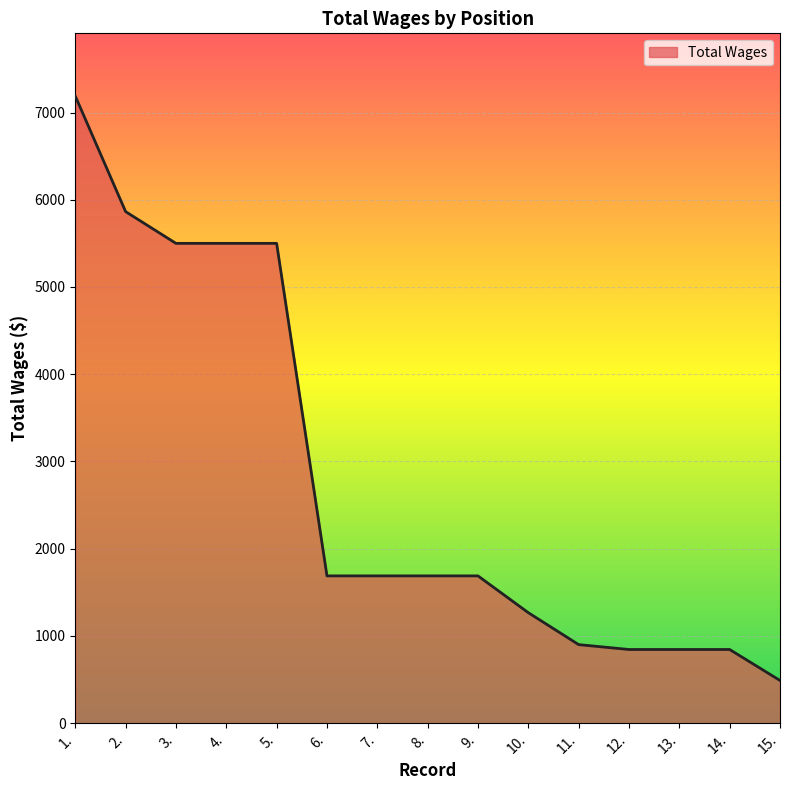

What is the maximum value shown in the chart?

7189